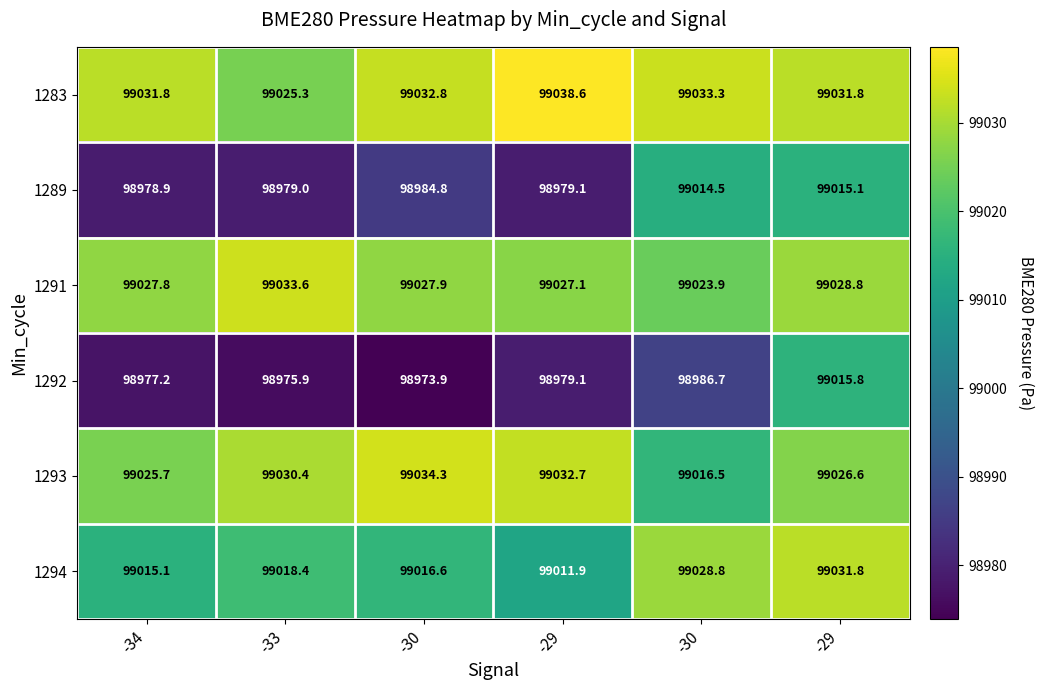

Reading right to left, what are all the values shown in this chart?

1283: -29=99031.8	-30=99033.3	-29=99038.6	-30=99032.8	-33=99025.3	-34=99031.8
1289: -29=99015.1	-30=99014.5	-29=98979.1	-30=98984.8	-33=98979.0	-34=98978.9
1291: -29=99028.8	-30=99023.9	-29=99027.1	-30=99027.9	-33=99033.6	-34=99027.8
1292: -29=99015.8	-30=98986.7	-29=98979.1	-30=98973.9	-33=98975.9	-34=98977.2
1293: -29=99026.6	-30=99016.5	-29=99032.7	-30=99034.3	-33=99030.4	-34=99025.7
1294: -29=99031.8	-30=99028.8	-29=99011.9	-30=99016.6	-33=99018.4	-34=99015.1